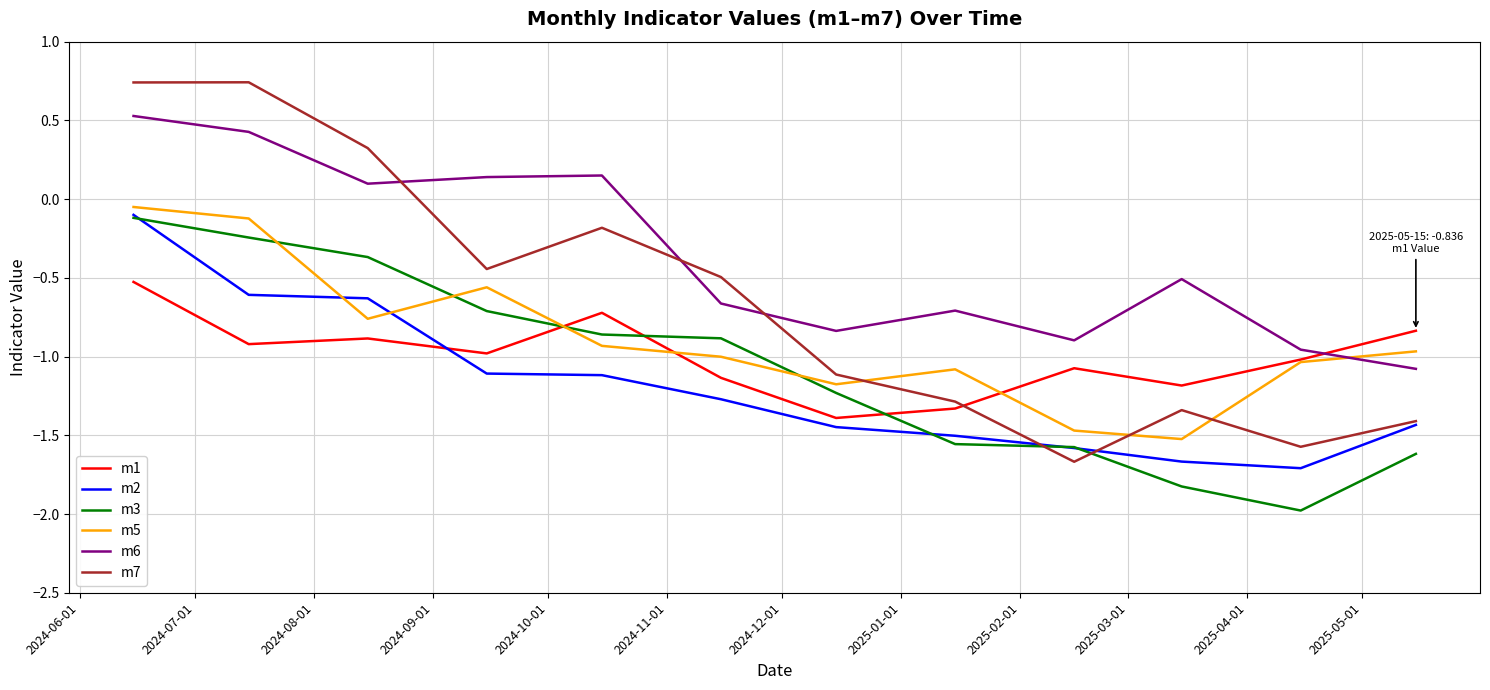

Which series has the widest spread of values?

m7